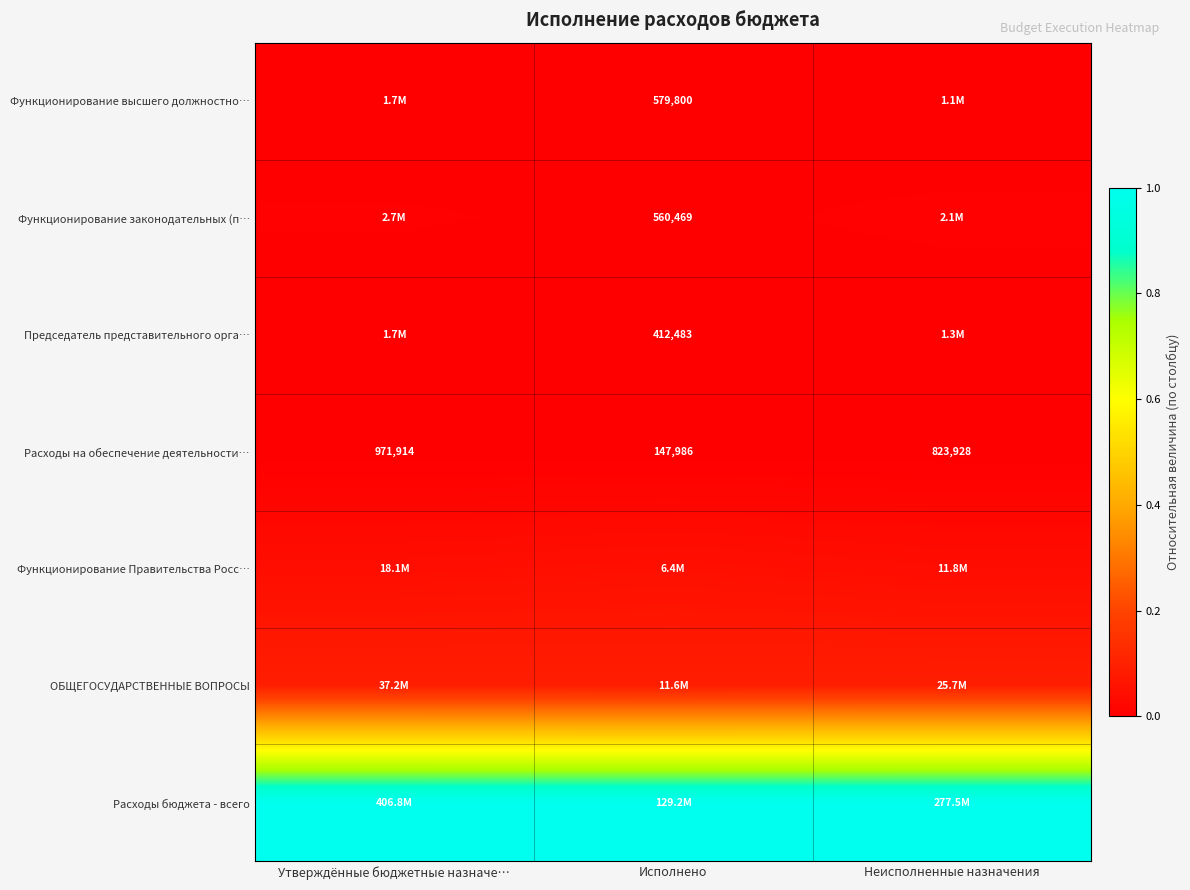

Count the number of categories in the chart.

3